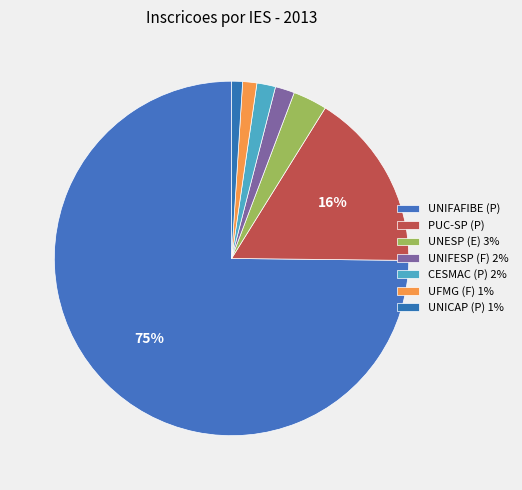

Do UNIFAFIBE (P) and CESMAC (P) together represent more than half of the pie?

Yes